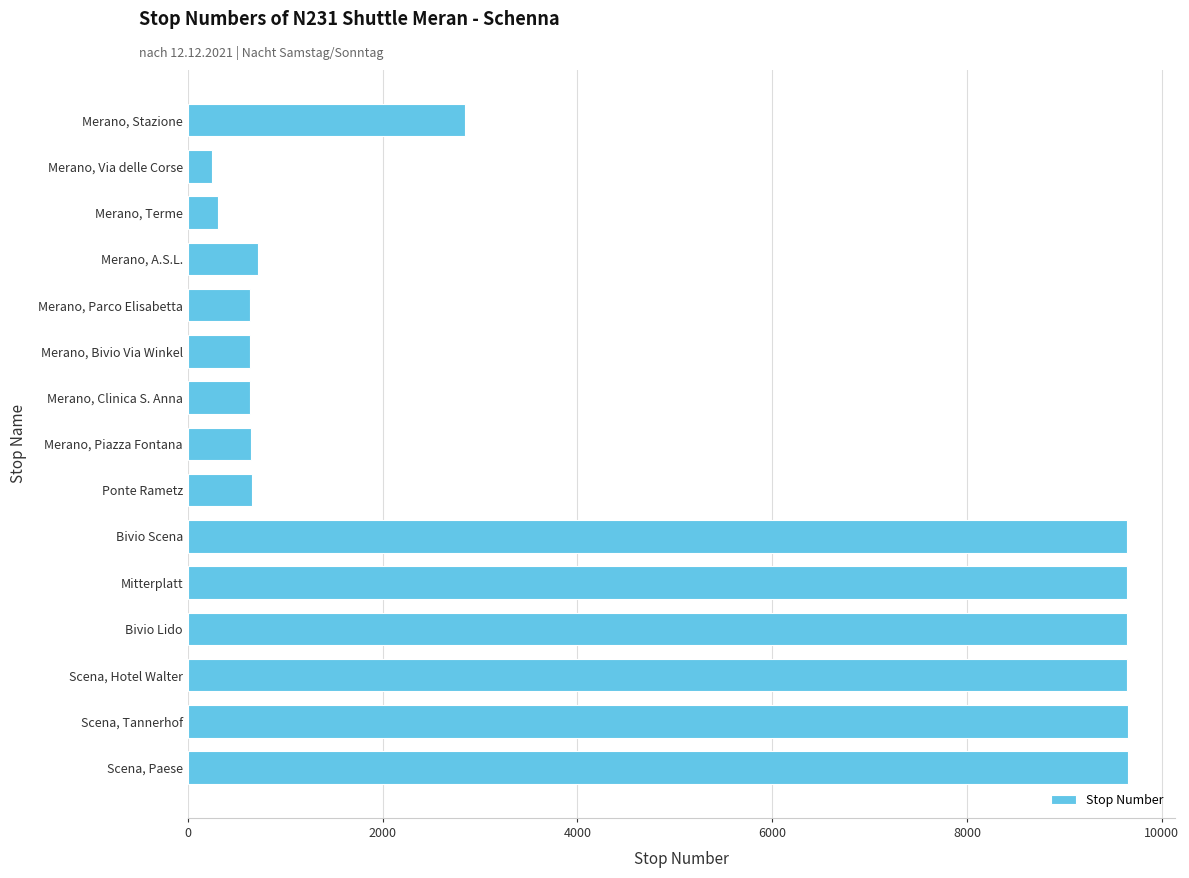

What is the change in value from Merano, A.S.L. to Bivio Lido?

+8928